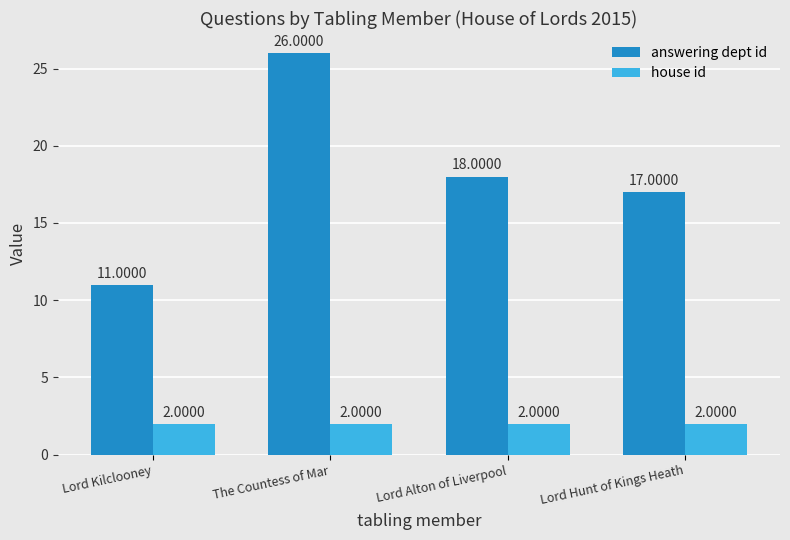

What is the label of the 2nd bar from the right?

Lord Alton of Liverpool